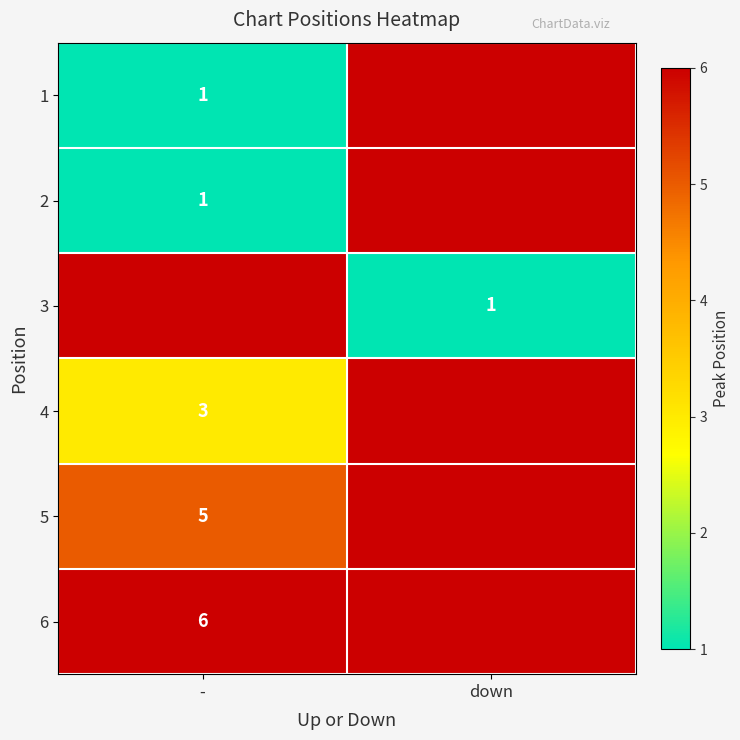

The value of 1 at - is 1. True or false?

True